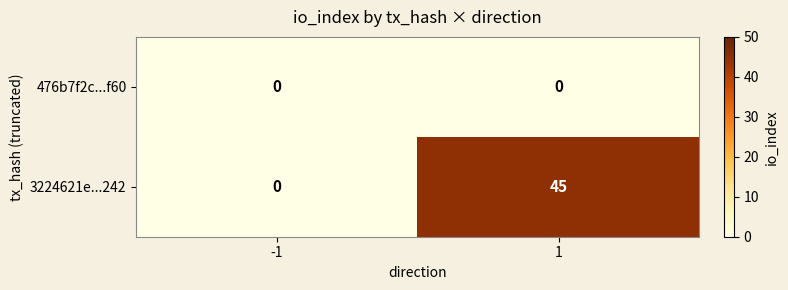

List the series in order of their overall mean, highest first.

3224621e...242, 476b7f2c...f60